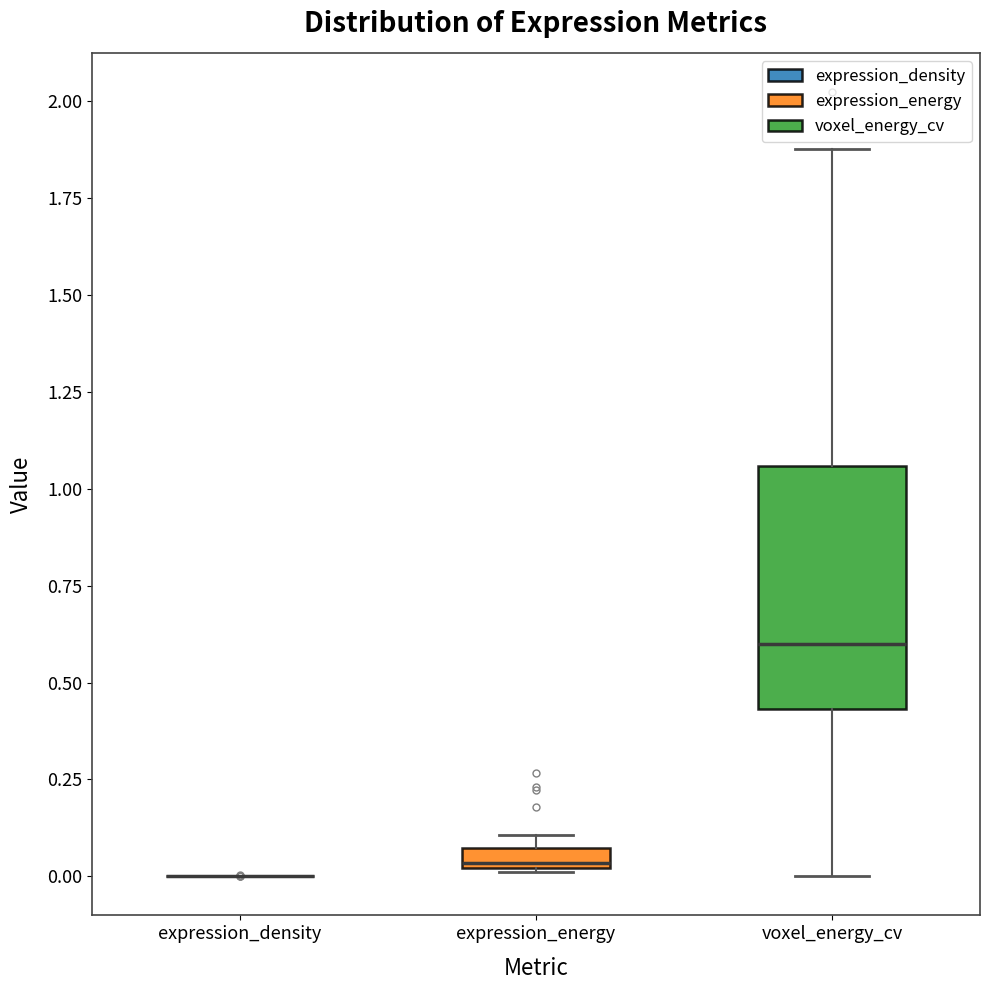

Where does the upper whisker of the box for voxel_energy_cv end on the y-axis? The values are not printed on the chart, so give them approximately, as read against the axis.

1.90